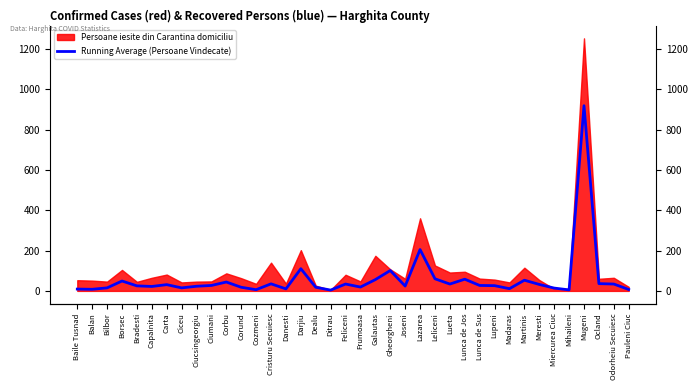

The chart shows a value of 12 at Feliceni. True or false?

False